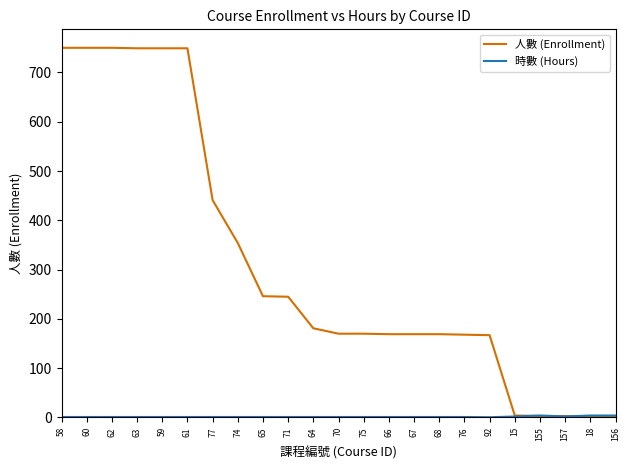

What position from the right is 66?

10